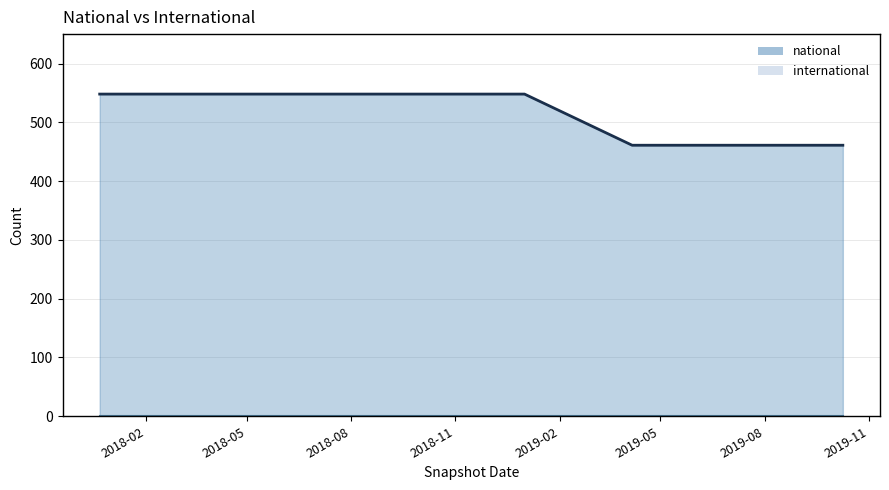

Is it true that the value at 2018-09-28 is 163?

False